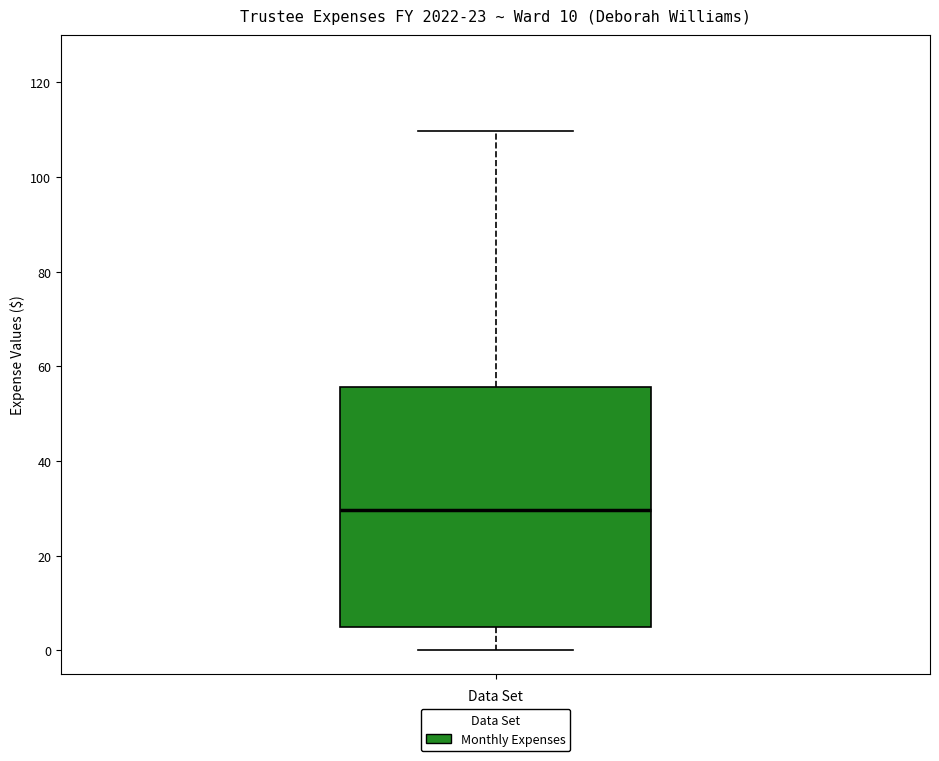

Transcribe this box plot: give where the median line is, the range the box spans, and where the two whiskers end, as read against the y-axis. The values are not printed on the chart, so give them approximately, as read against the axis.

median 30, box 4 to 56, whiskers 0 to 110